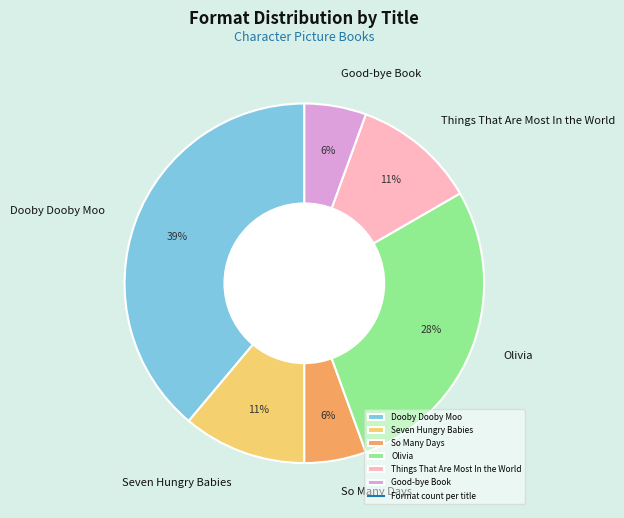

To the nearest percent, what percentage of the pie is Things That Are Most In the World?

11%